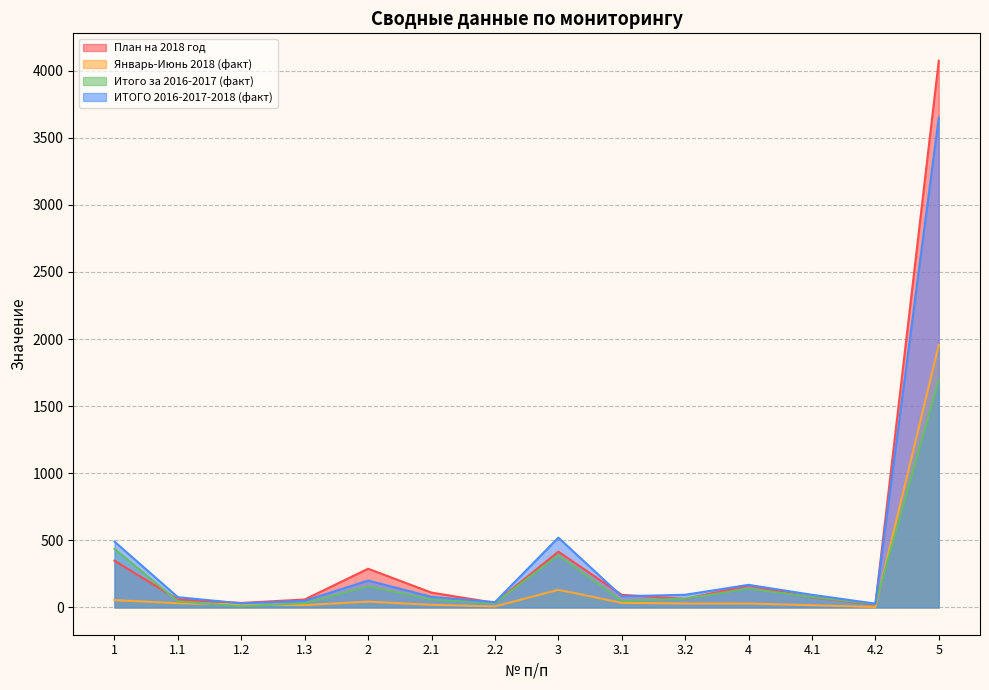

What is the average value of the ИТОГО 2016-2017-2018 (факт) series?

400